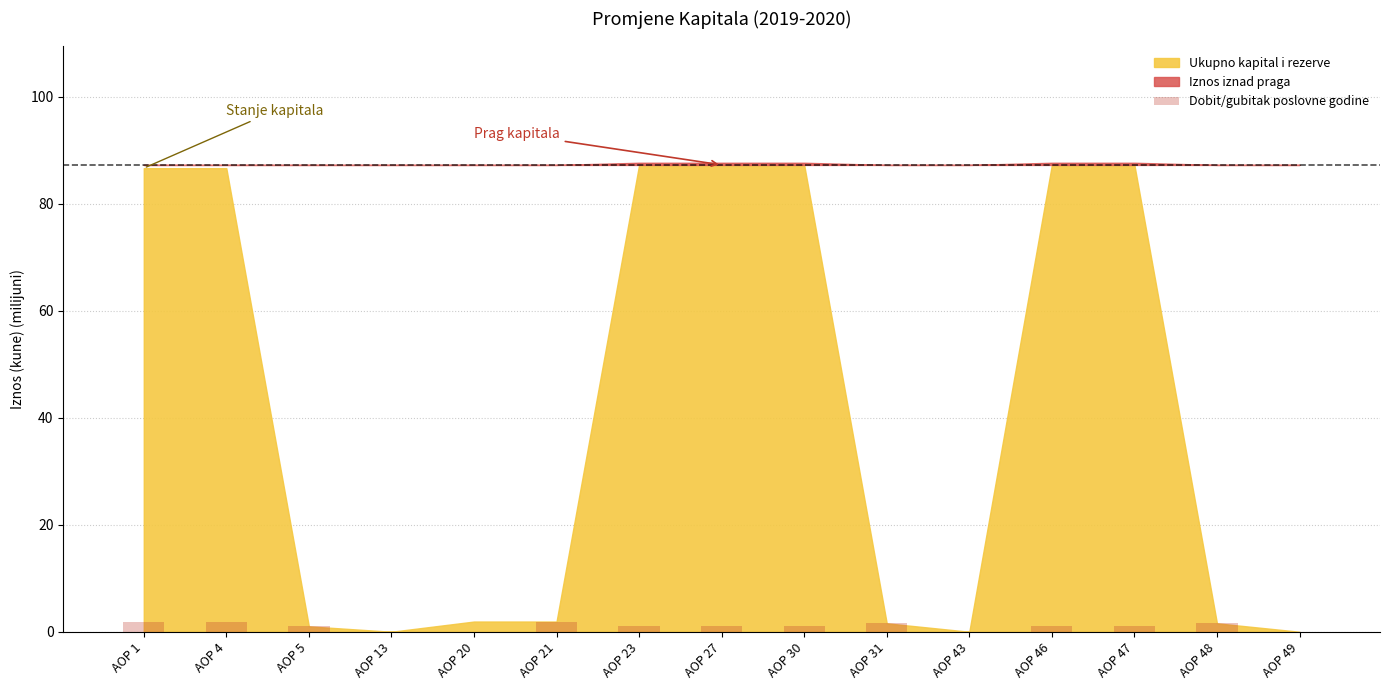

Is it true that the value at AOP 46 is 1.0?

True